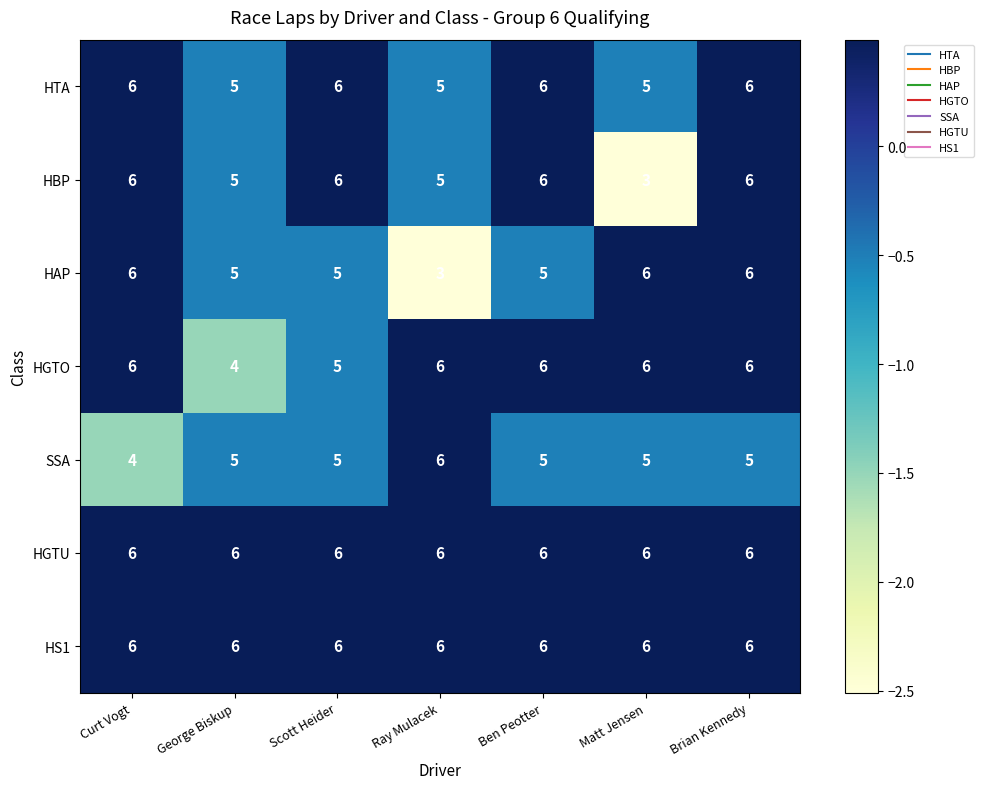

What is the difference between the highest and lowest values at Ray Mulacek?

3